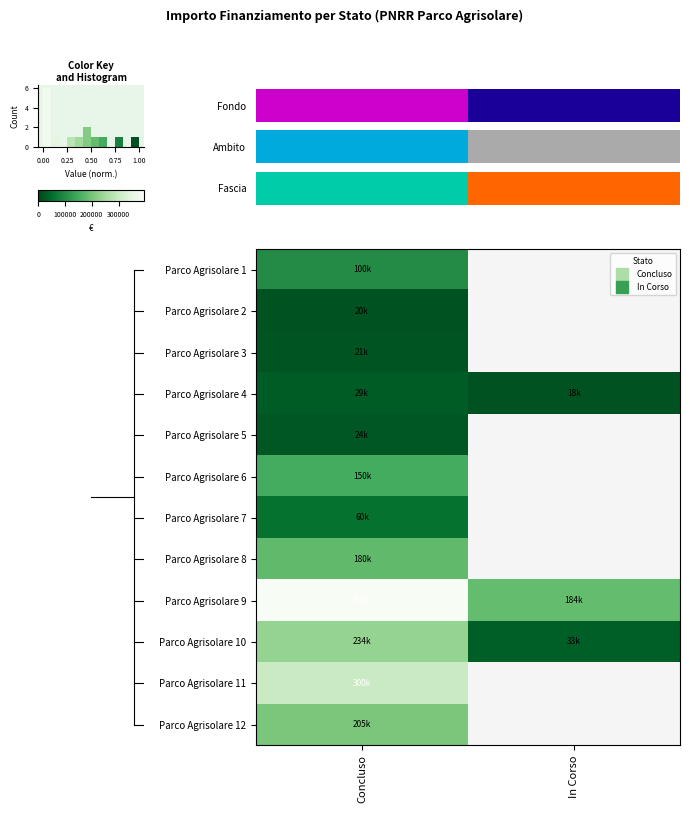

At how many categories does at least one series exceed 306387?

1